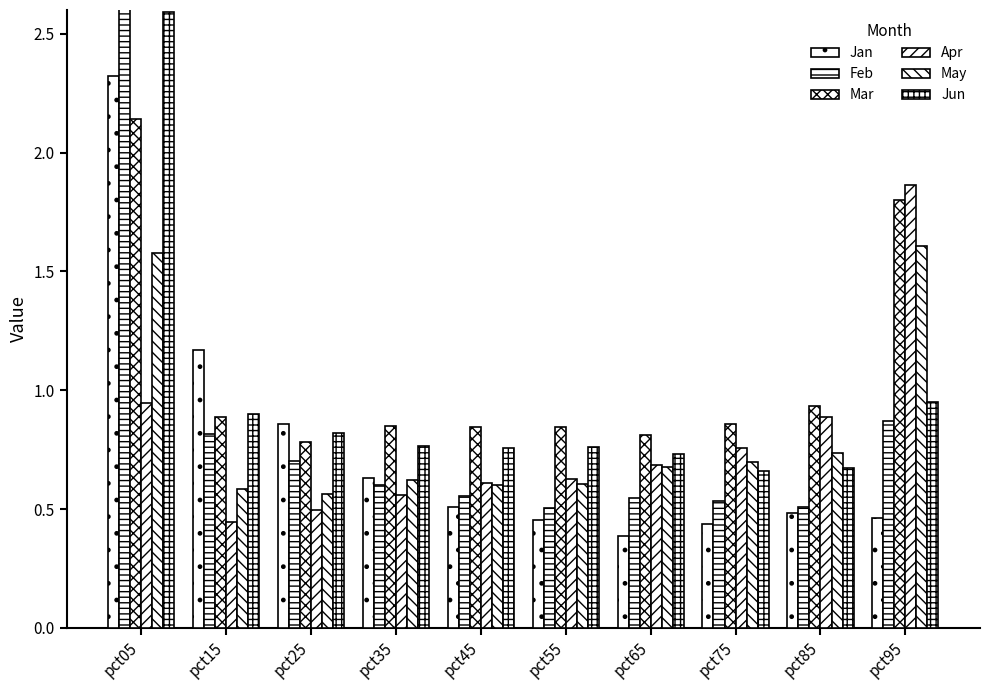

How many bars are there in total?

60